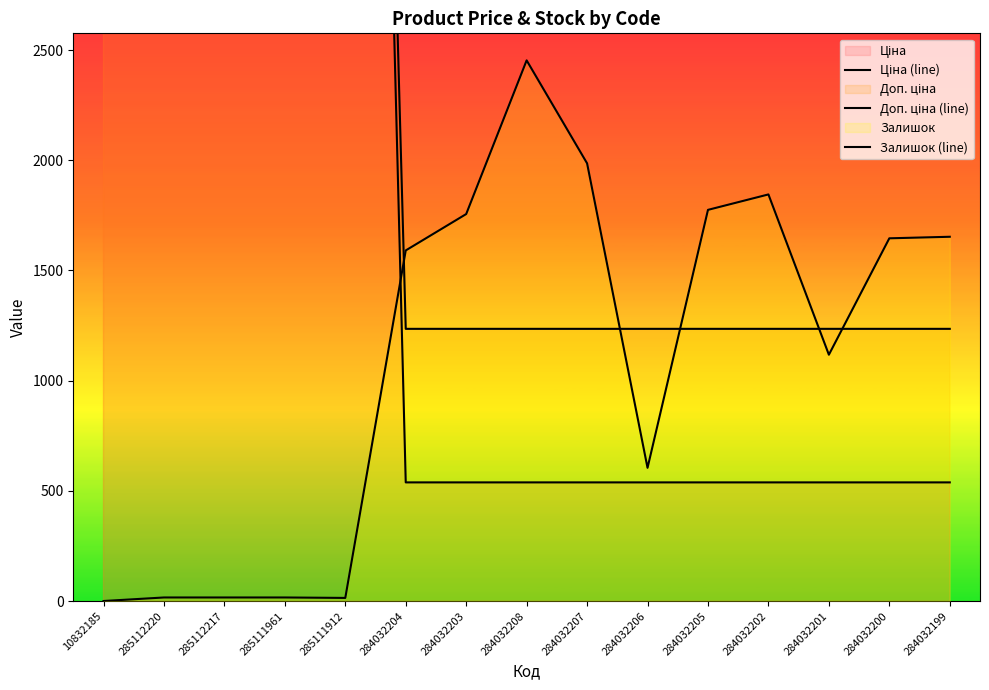

At which label is Залишок (line) closest to 1227?

284032201